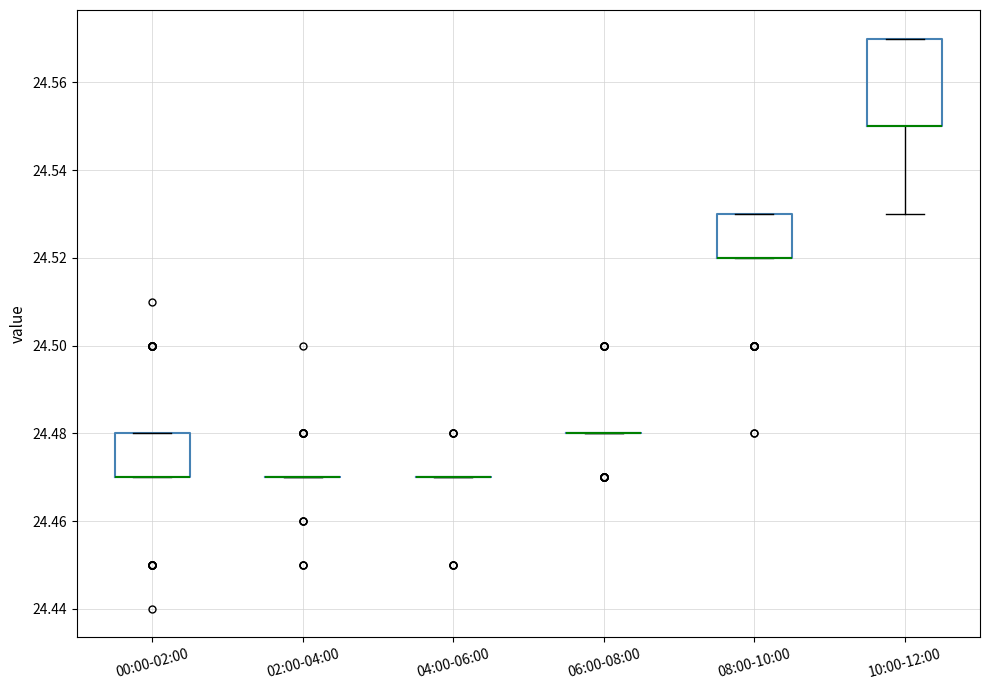

Which box is the tallest, from its lower edge to its upper edge?

10:00-12:00